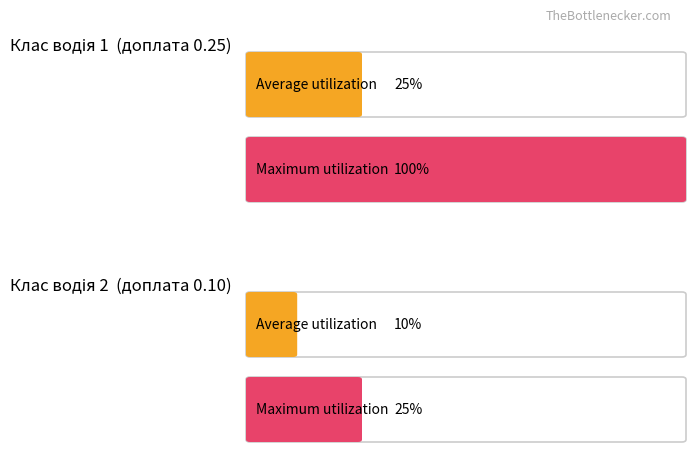

List the series in order of their peak value, lowest first.

Average utilization, Maximum utilization